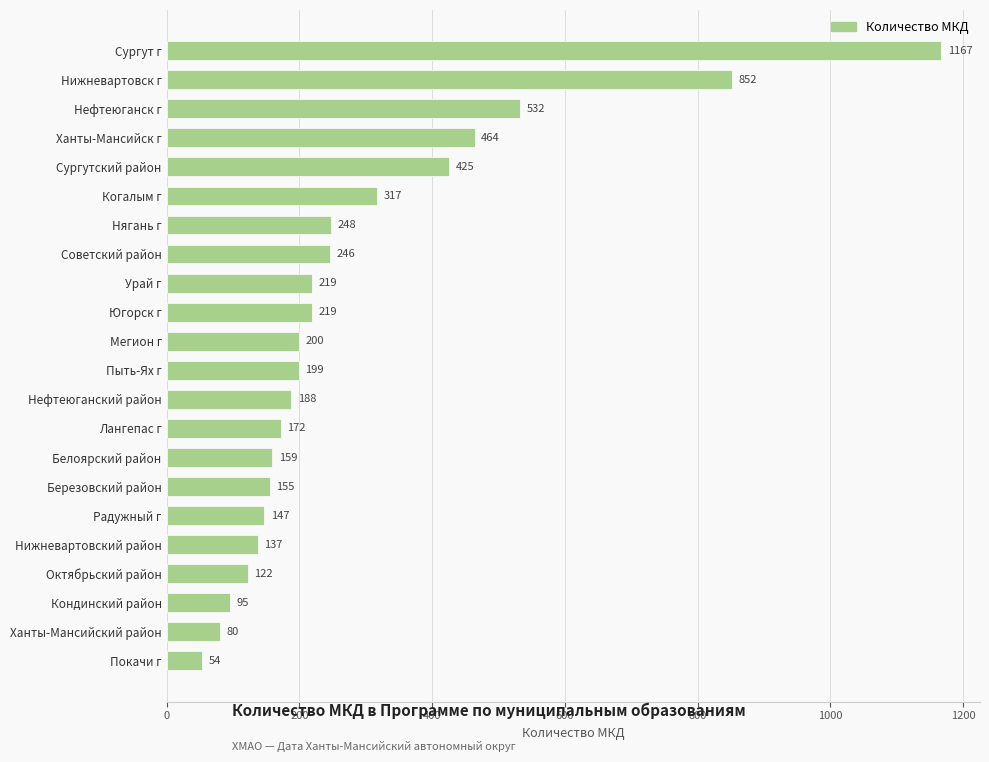

What is the label of the 19th bar from the bottom?

Ханты-Мансийск г